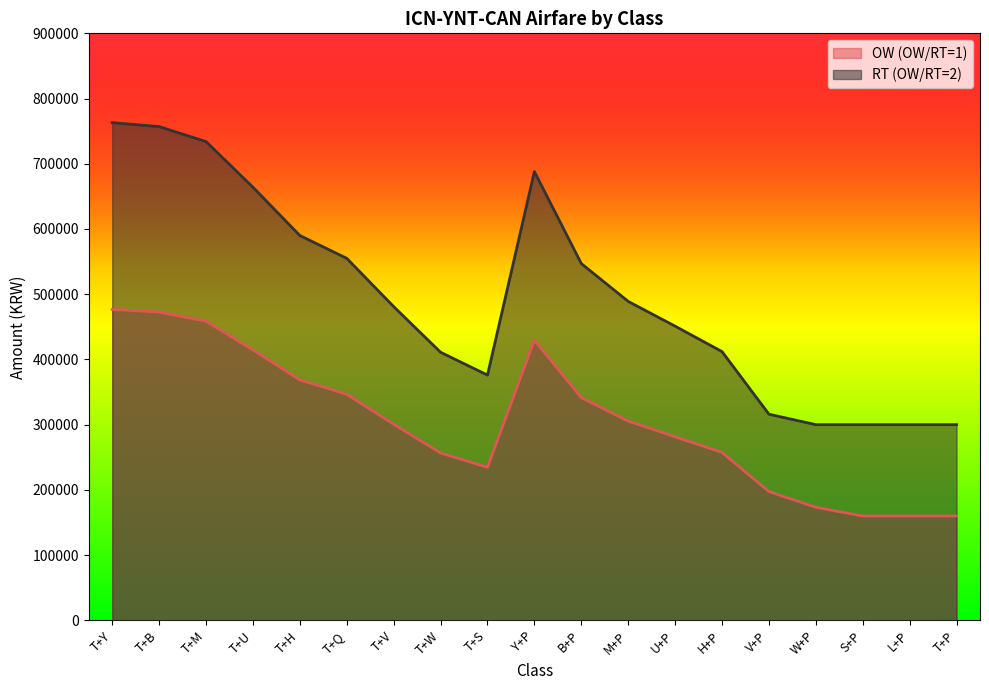

What is the minimum value for OW (OW/RT=1)?

160000